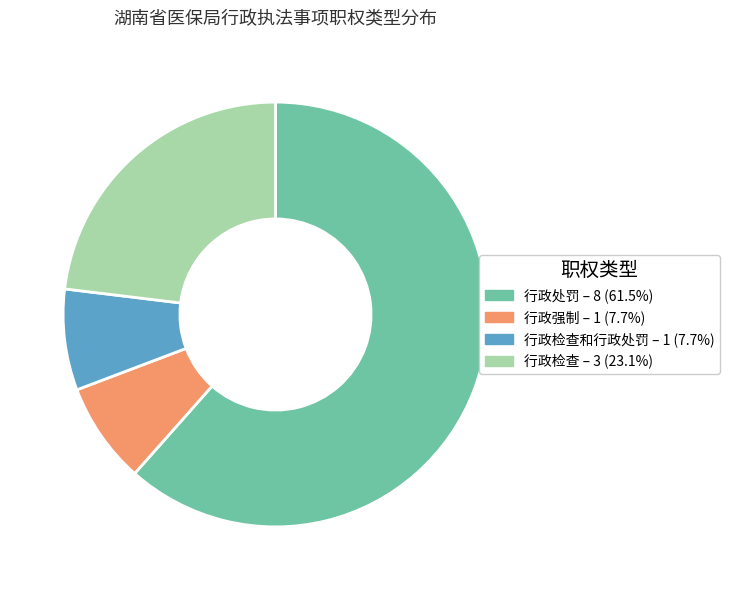

Is the sum of 行政处罚 – 8 (61.5%) and 行政检查 – 3 (23.1%) greater than half?

Yes